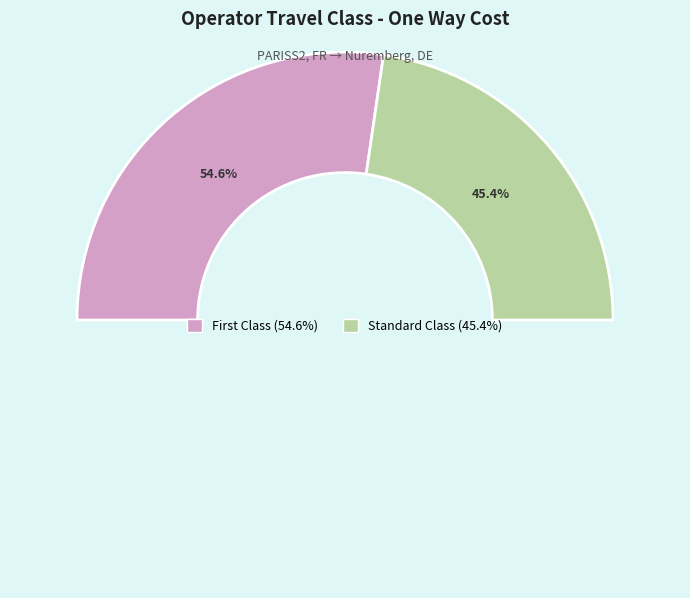

To the nearest percent, what is the average slice percentage?

50%